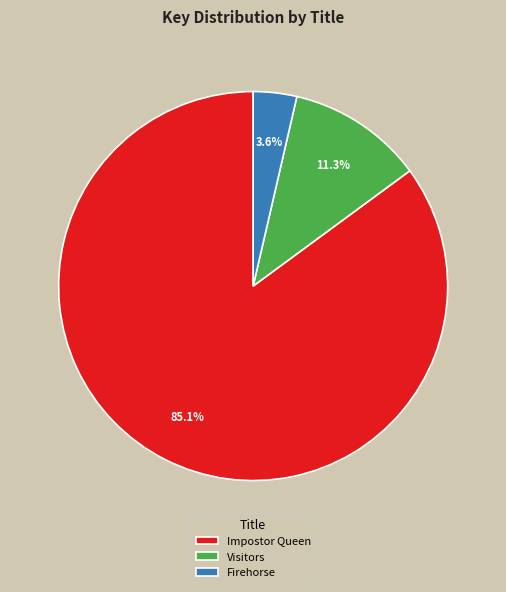

Is the sum of Impostor Queen and Visitors greater than half?

Yes